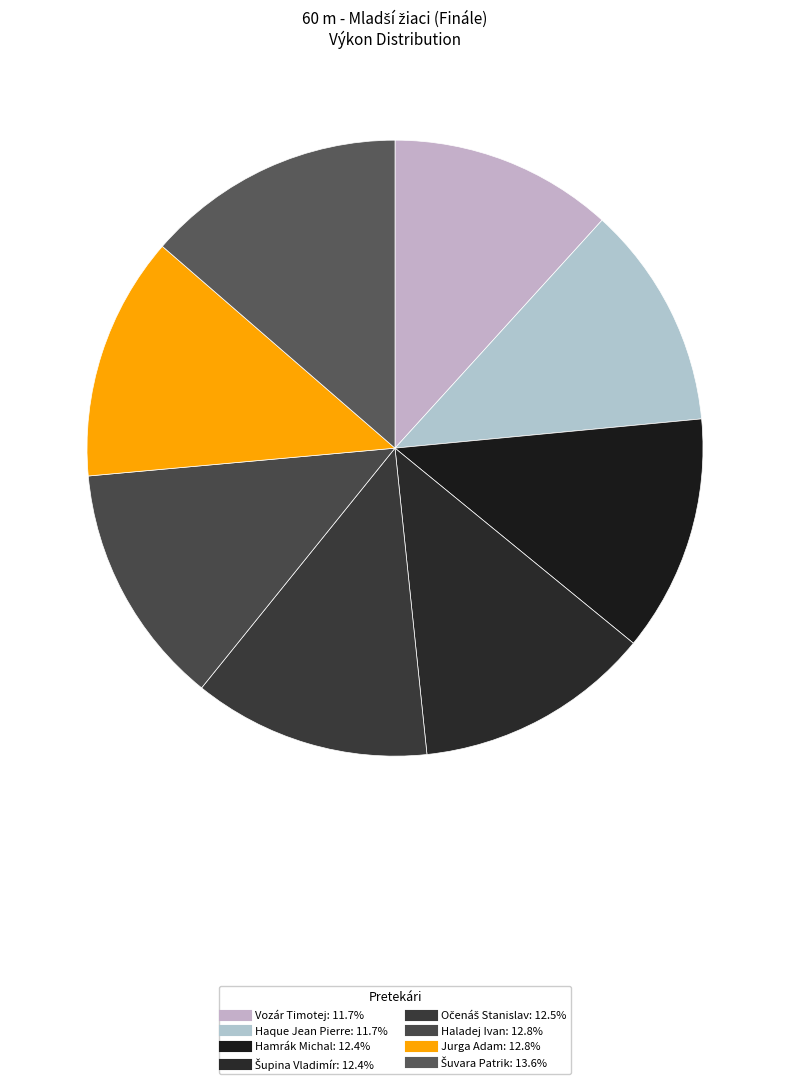

Rank the categories by value from highest to lowest.

Šuvara Patrik, Jurga Adam, Haladej Ivan, Očenáš Stanislav, Hamrák Michal, Šupina Vladimír, Haque Jean Pierre, Vozár Timotej